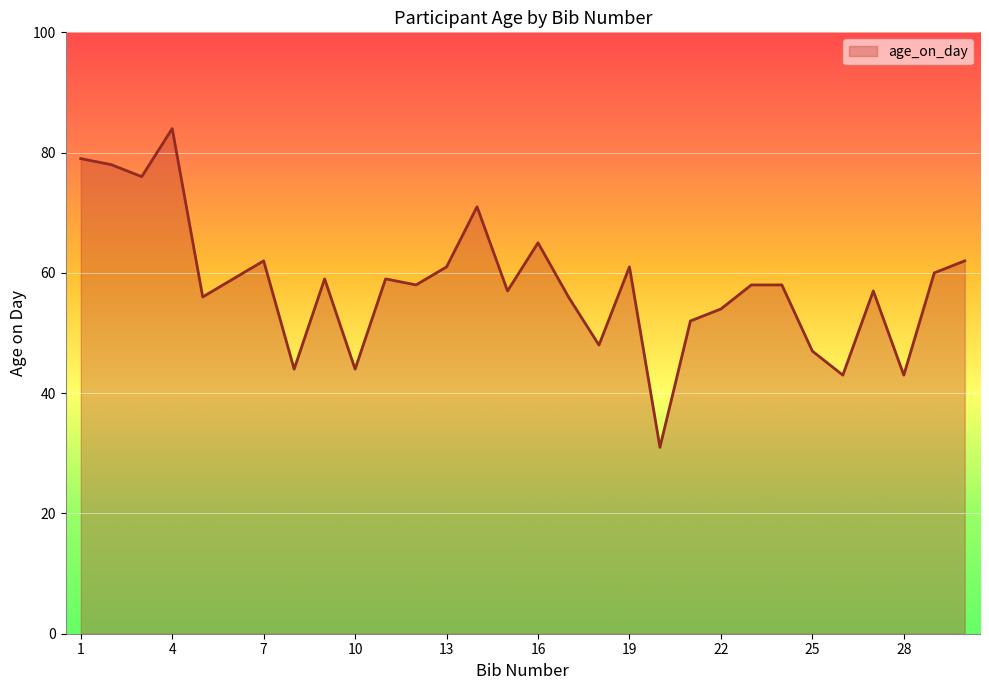

What is the greatest value displayed?

84